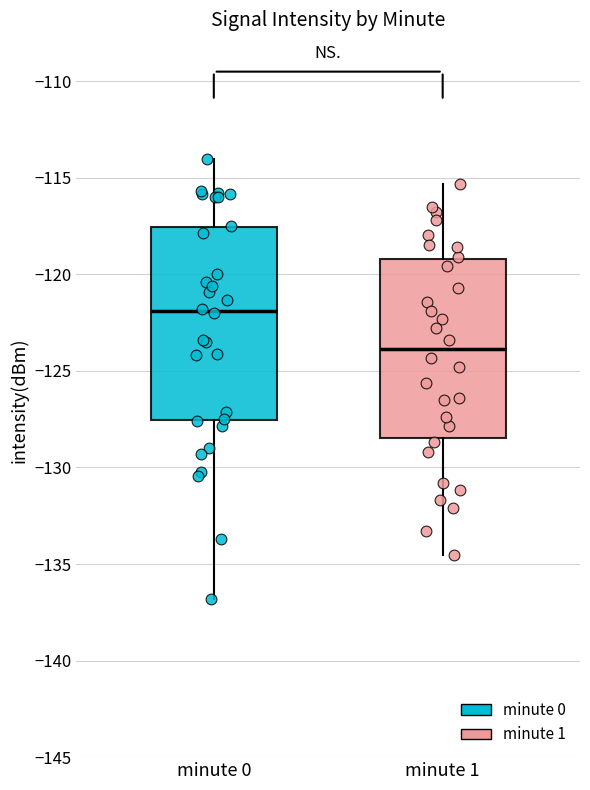

Which box's median line is the highest?

minute 0